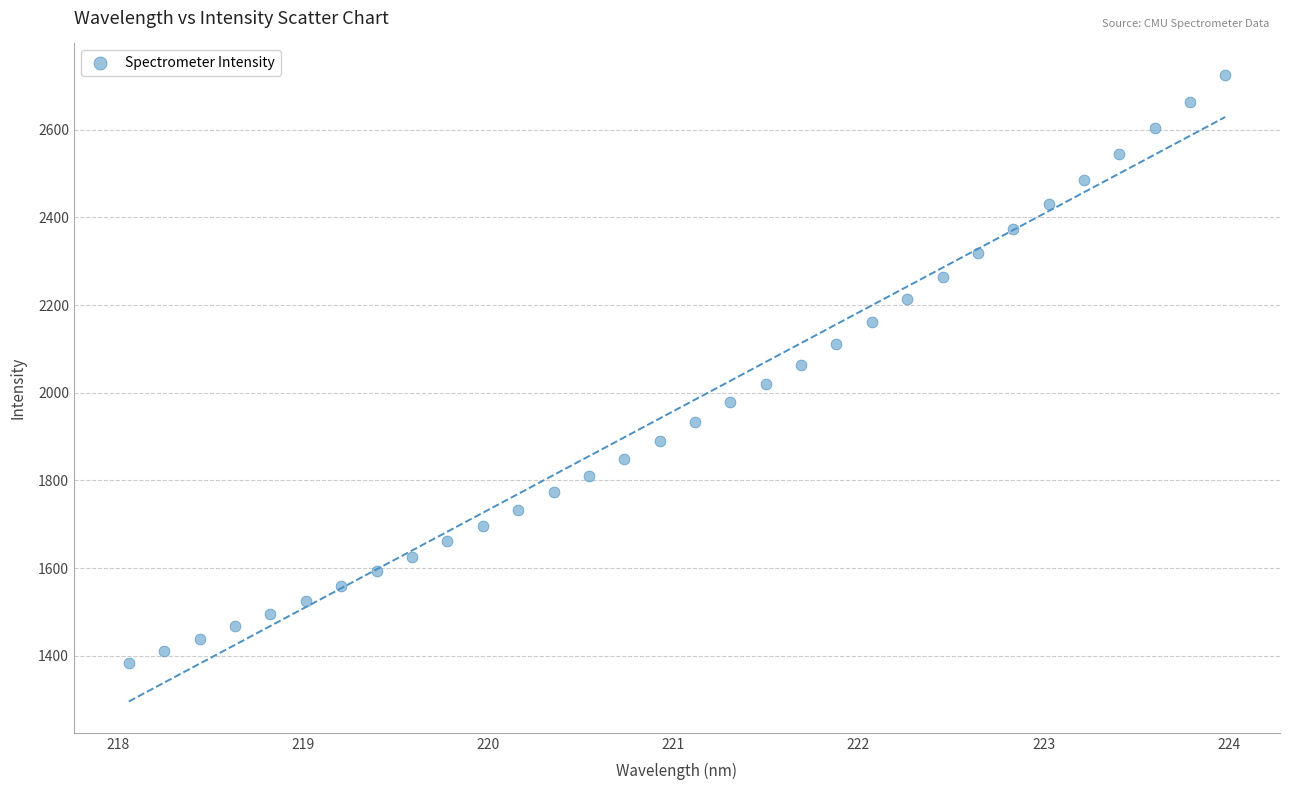

What is the range of X values (max minus min)?

5.9